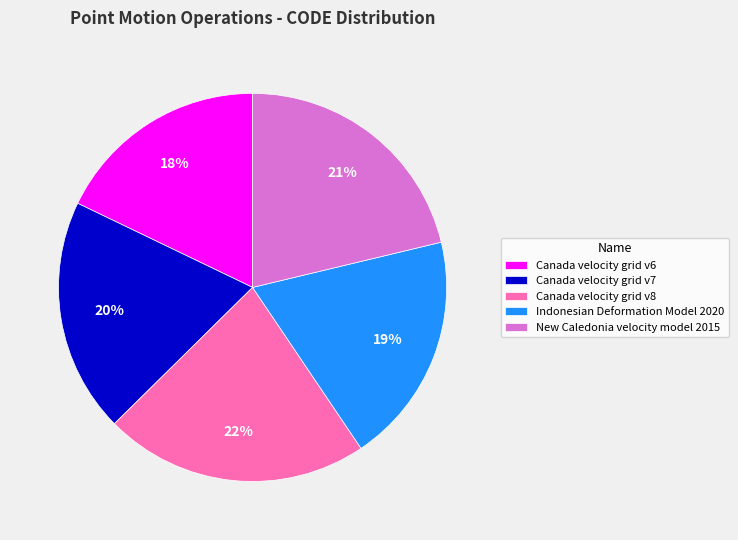

Is it true that Canada velocity grid v7 is 27% of the pie?

False